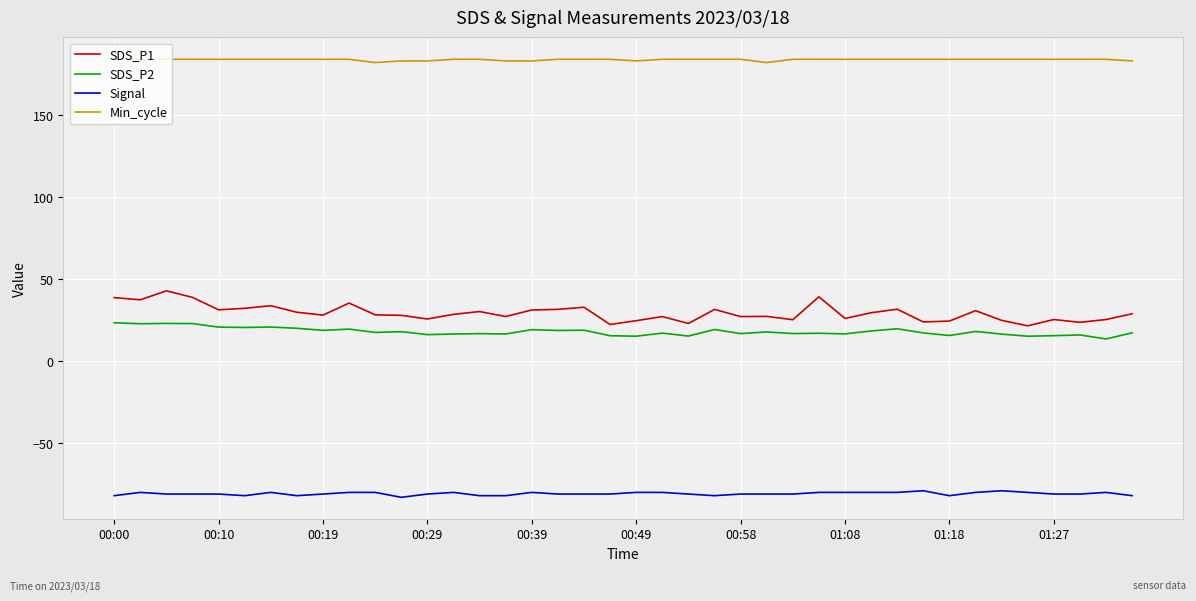

True or false: SDS_P1 and Signal intersect in this chart.

False